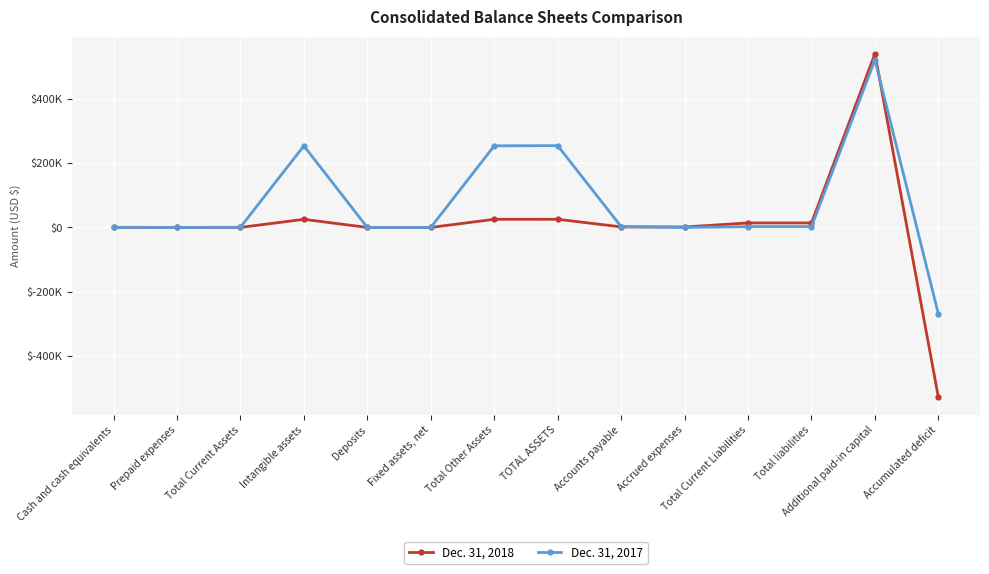

Does the chart display data point markers on the line(s)?

Yes